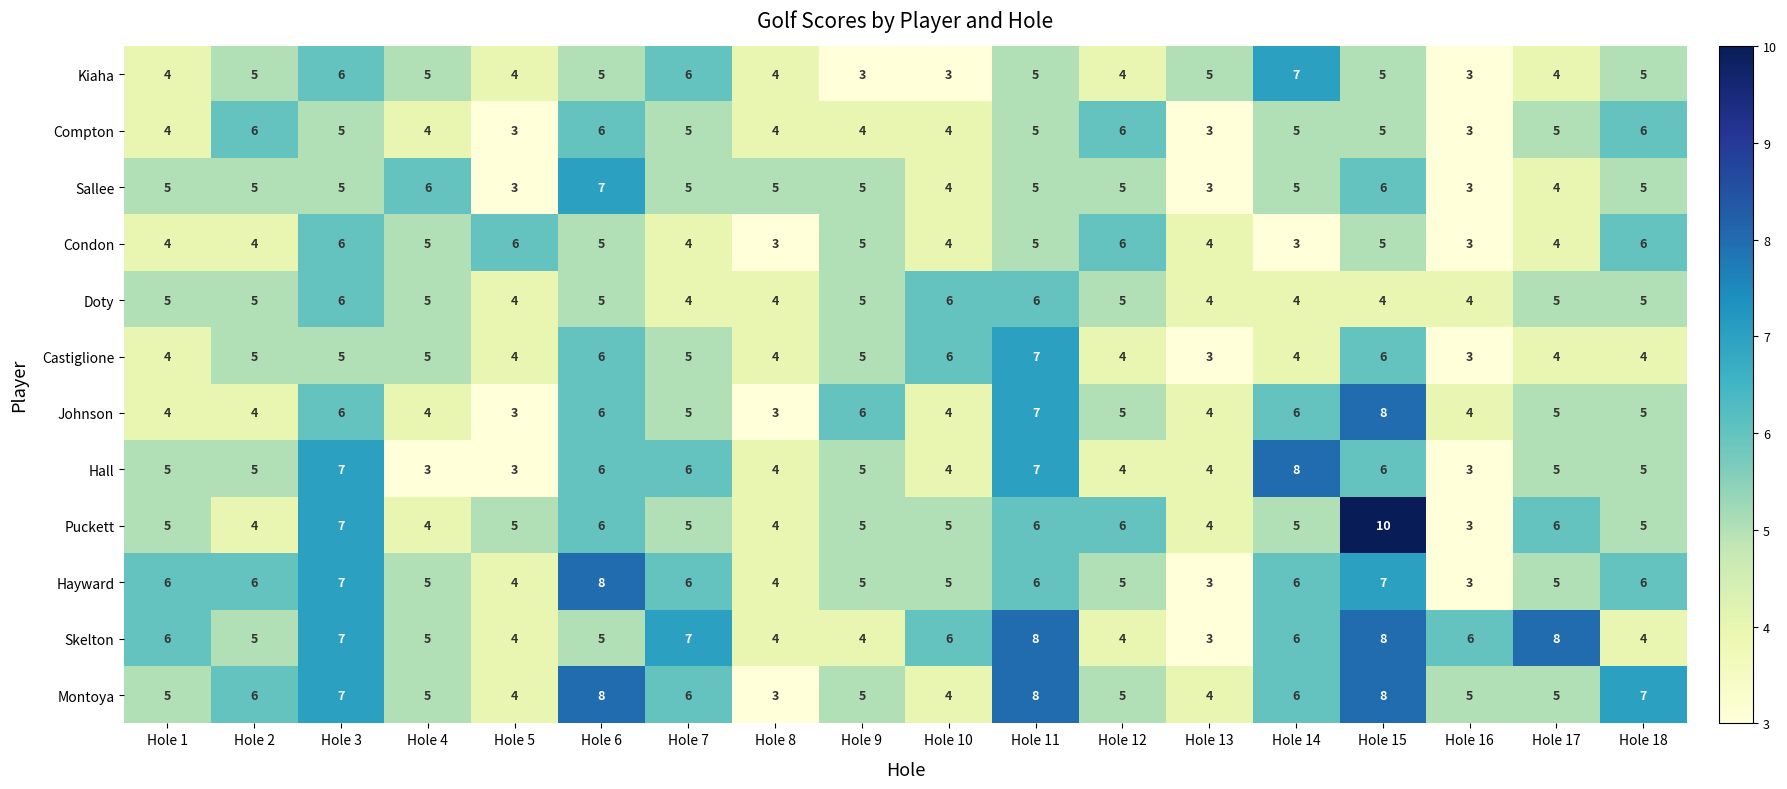

How many Sallee values are between 4 and 5?

12